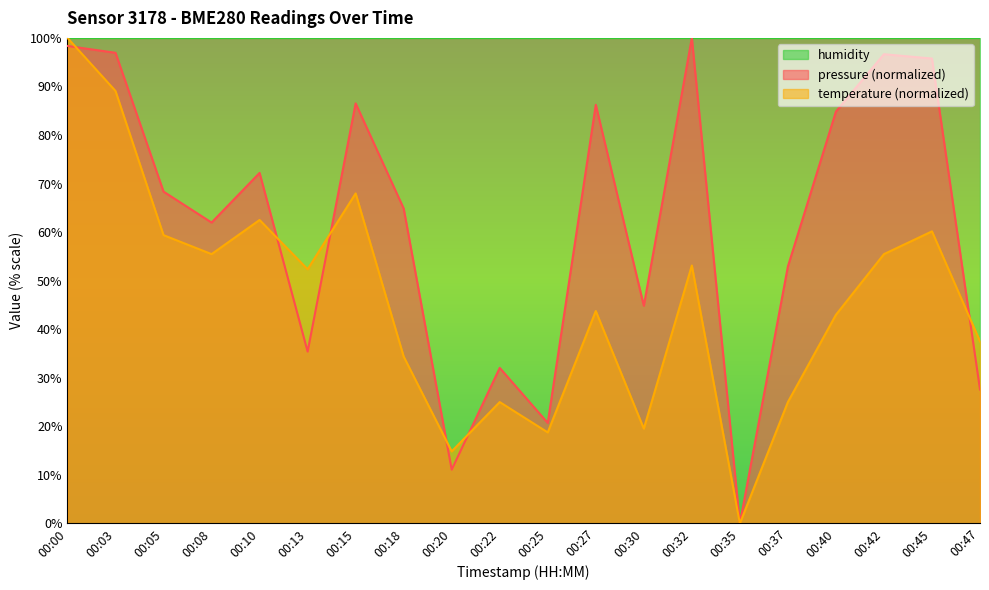

At which label is pressure closest to 50?

00:37